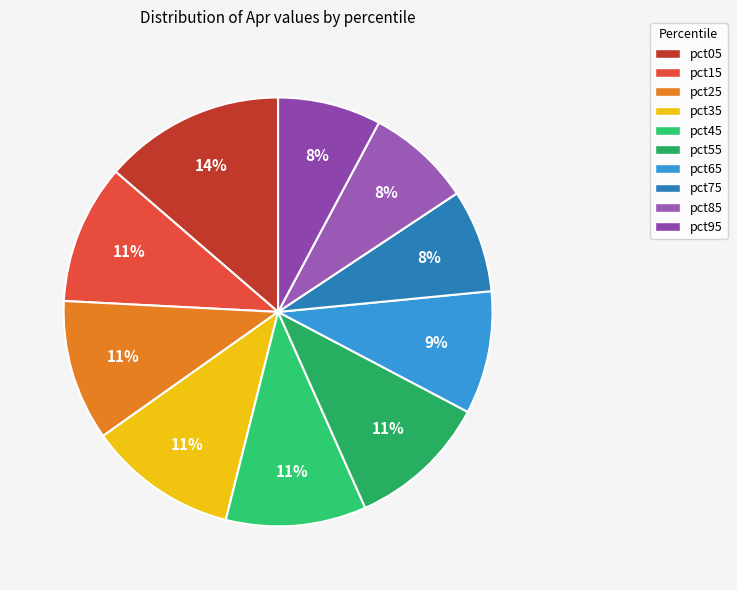

Is there a majority slice in this chart?

No